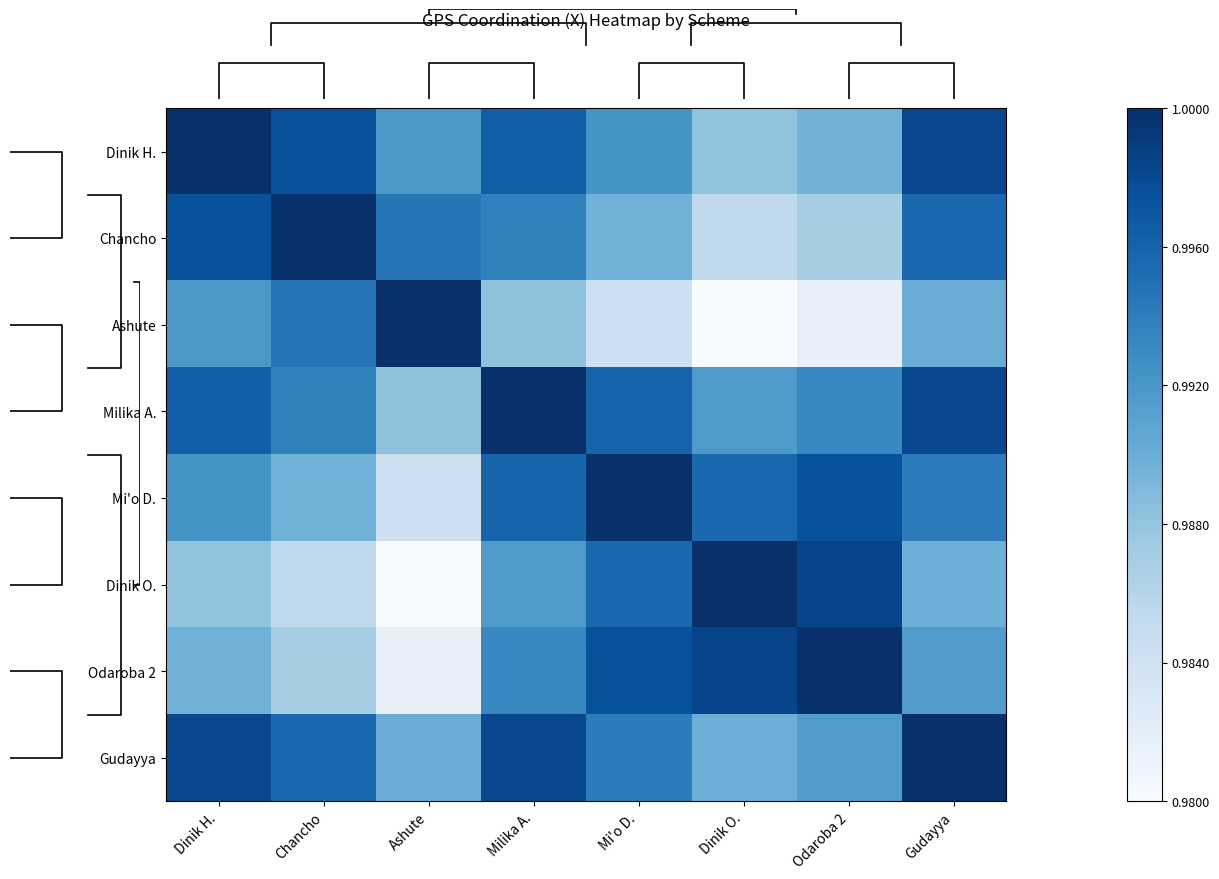

List the labels in order of Dinik O. value, smallest first.

Ashute, Chancho, Dinik H., Gudayya, Milika A., Mi'o D., Odaroba 2, Dinik O.